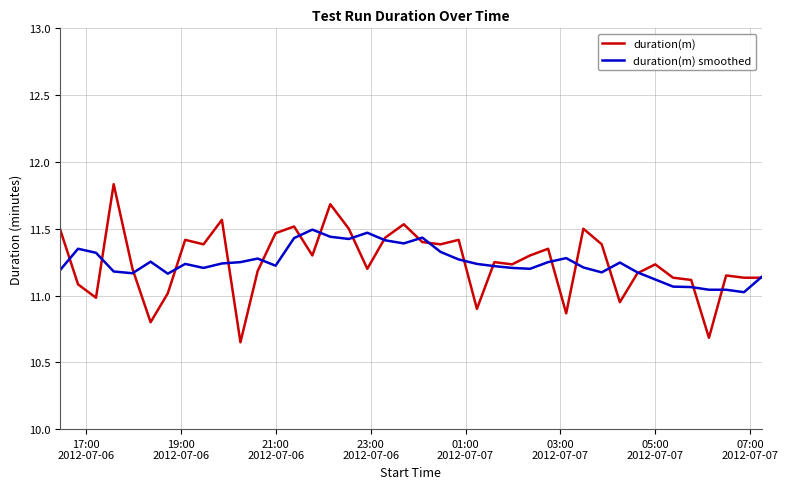

List the series in order of their peak value, lowest first.

duration(m) smoothed, duration(m)